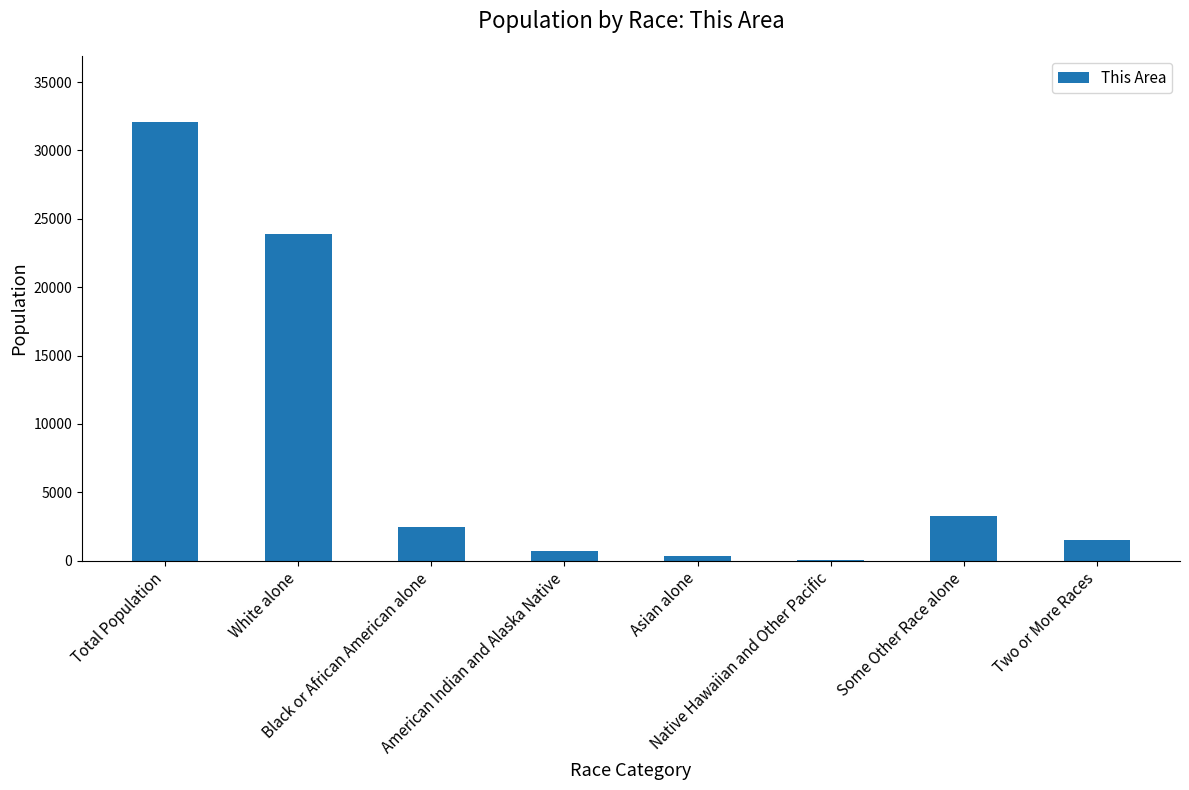

What is the change in value from White alone to Two or More Races?

-22381